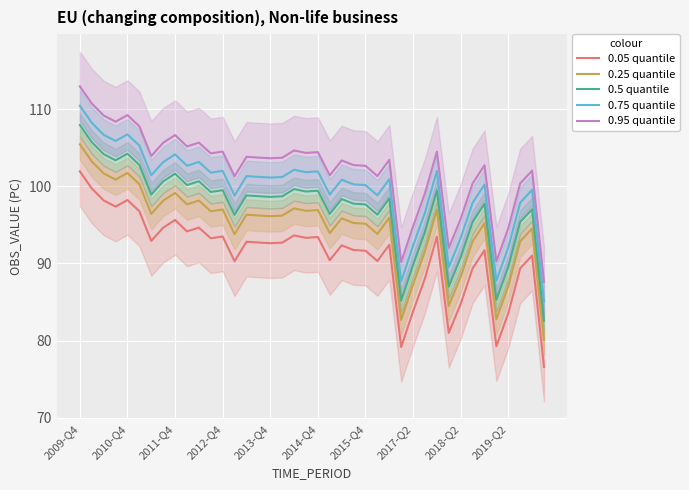

What are all the series names shown in the legend?

0.05 quantile, 0.25 quantile, 0.5 quantile, 0.75 quantile, 0.95 quantile